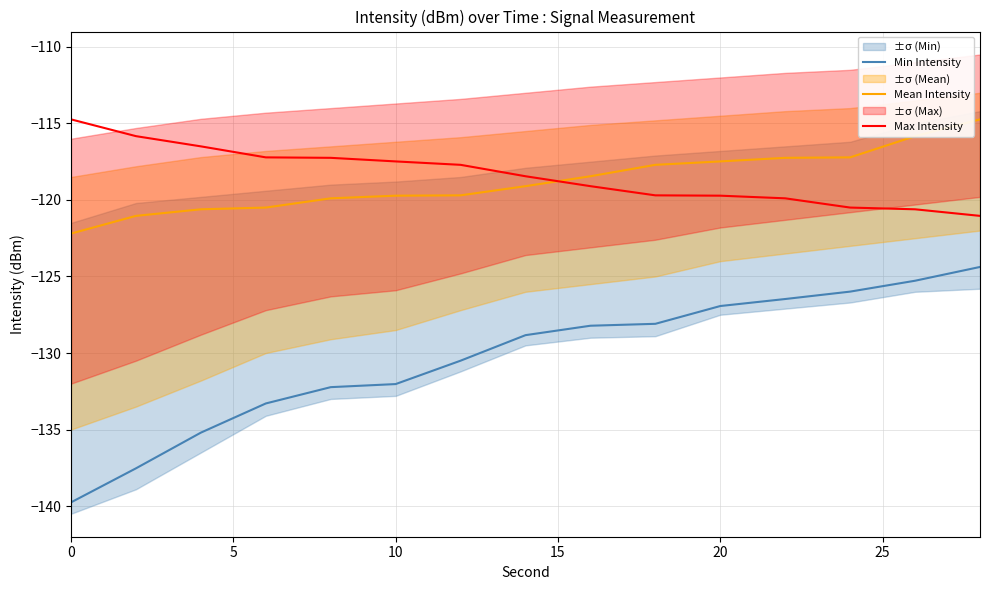

What is the maximum value for Max Intensity?

-114.7